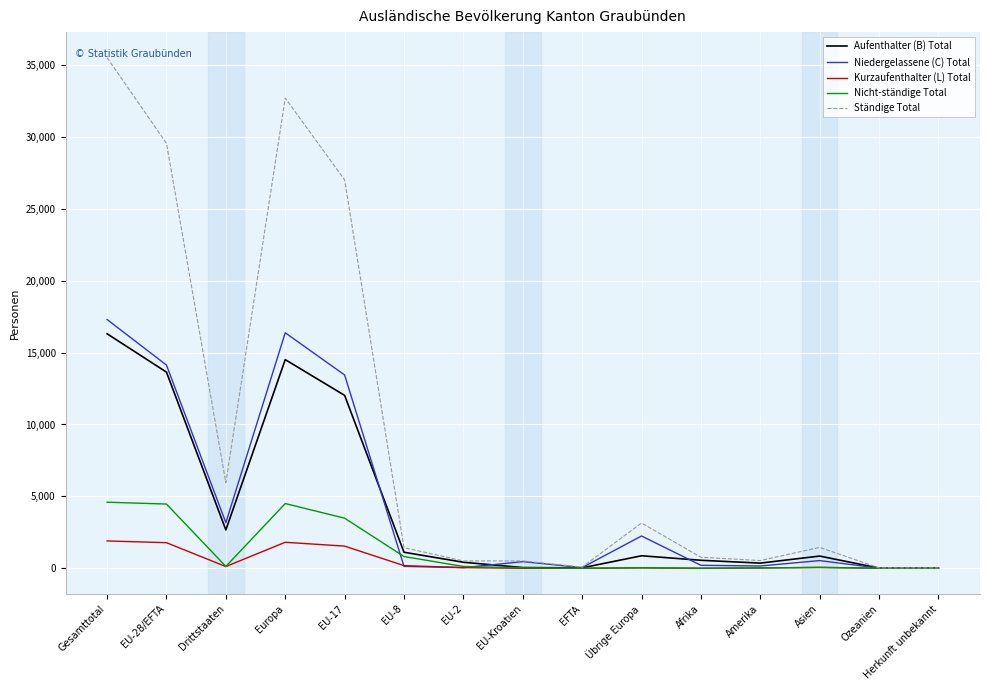

Which series has the largest range (max minus min)?

Ständige Total